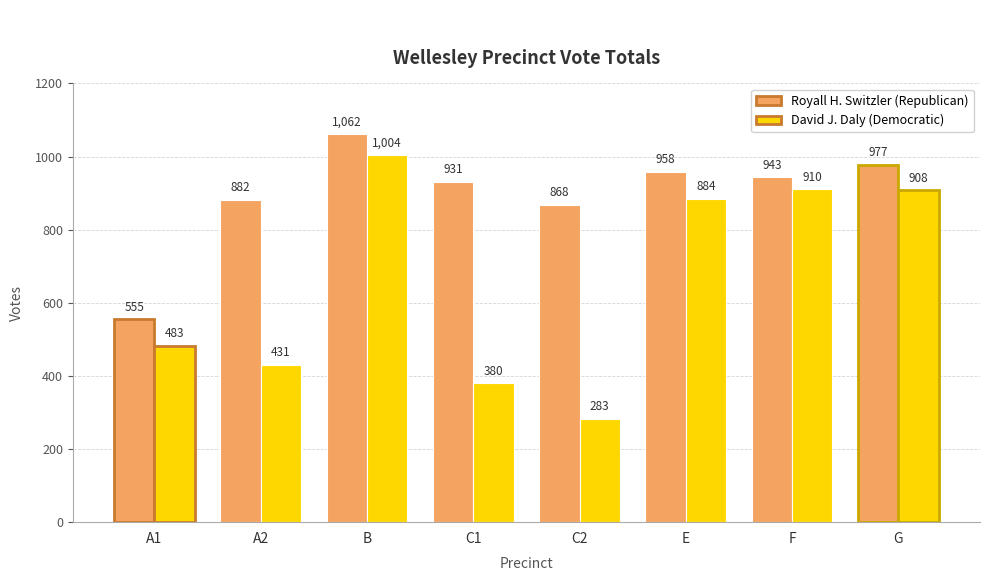

Rank the series by their maximum value, from lowest to highest.

David J. Daly (Democratic), Royall H. Switzler (Republican)